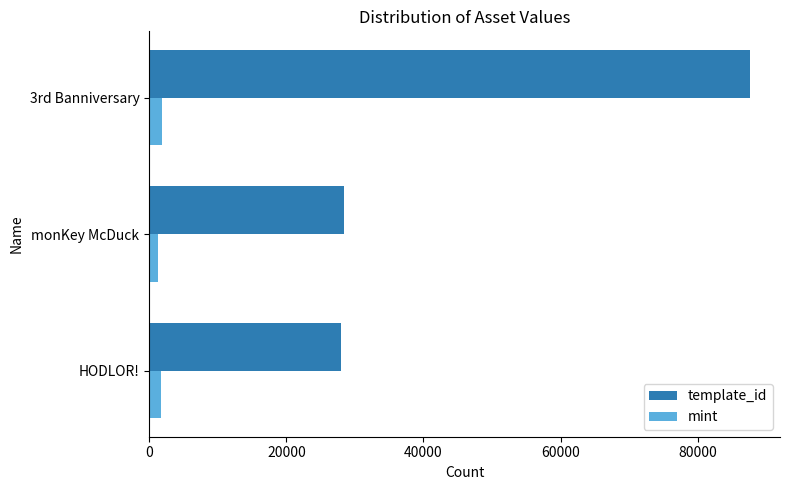

What is the difference between the maximum and minimum values in the template_id series?

59638